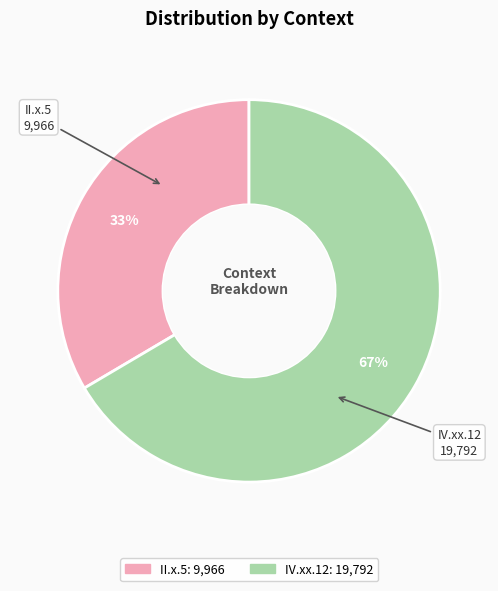

To the nearest percent, what percentage of the pie is II.x.5?

33%